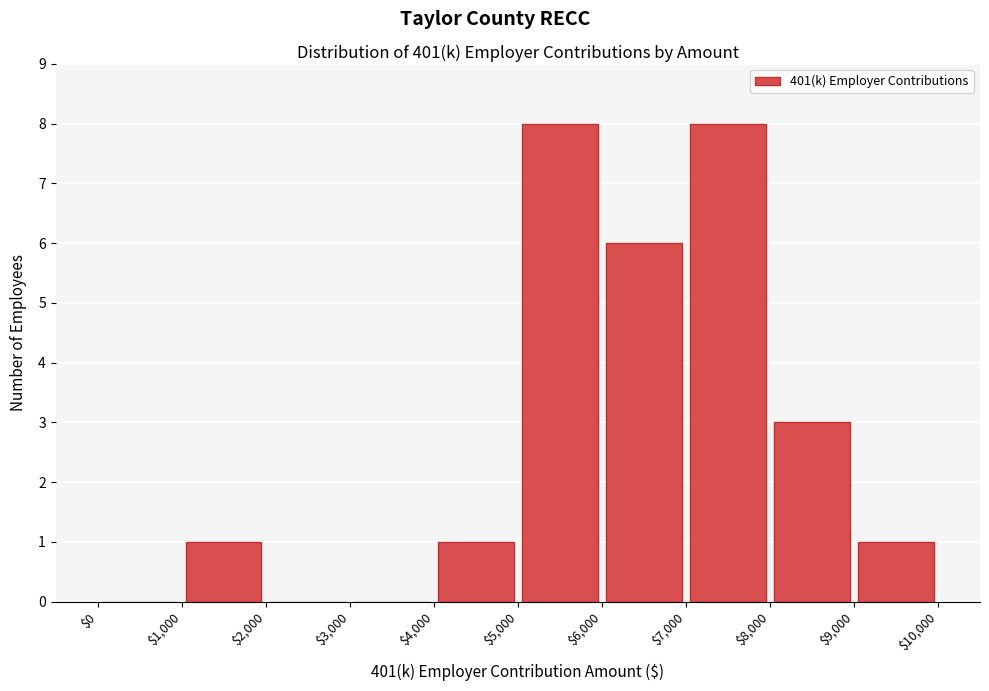

What is the height of the bar covering $1,000 to $2,000 on the x-axis? The values are not printed on the chart, so give them approximately, as read against the axis.

1